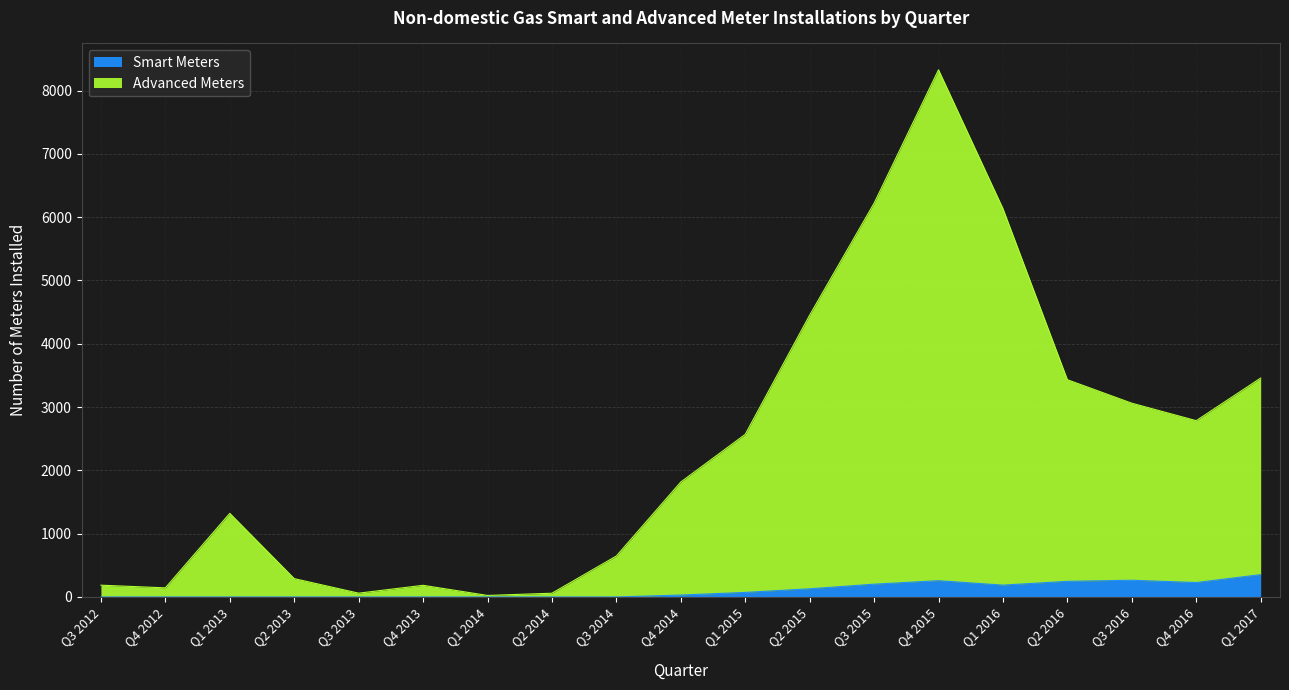

Which series has the widest spread of values?

Advanced Meters